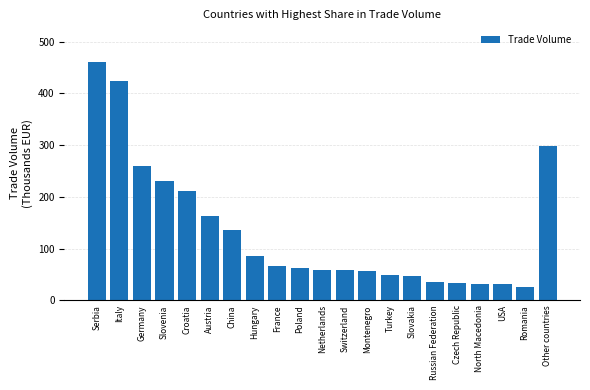

What is the difference between the maximum and minimum values?

434.5